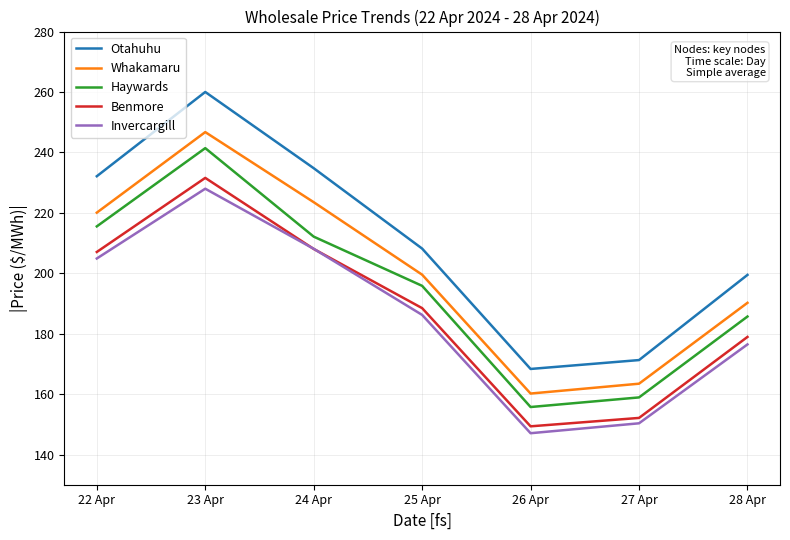

Does the chart display data point markers on the line(s)?

No